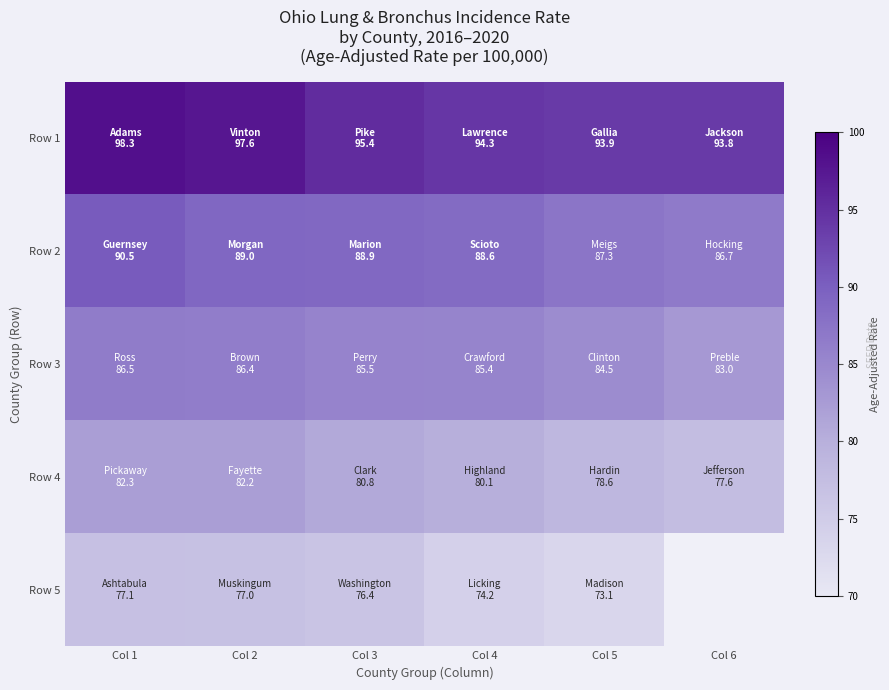

At how many categories does at least one series exceed 76?

6